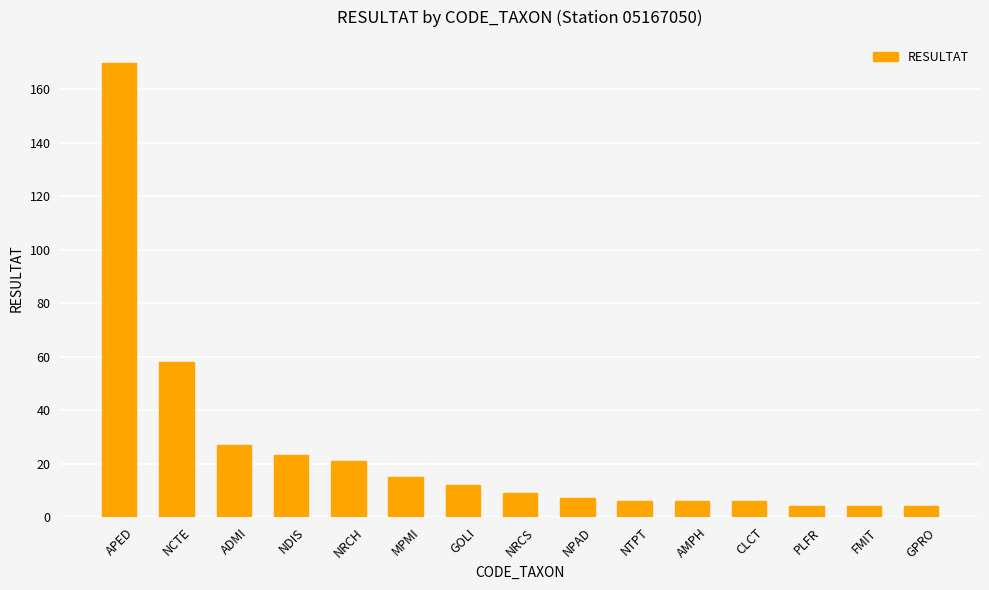

Which category has the highest value across all series?

APED